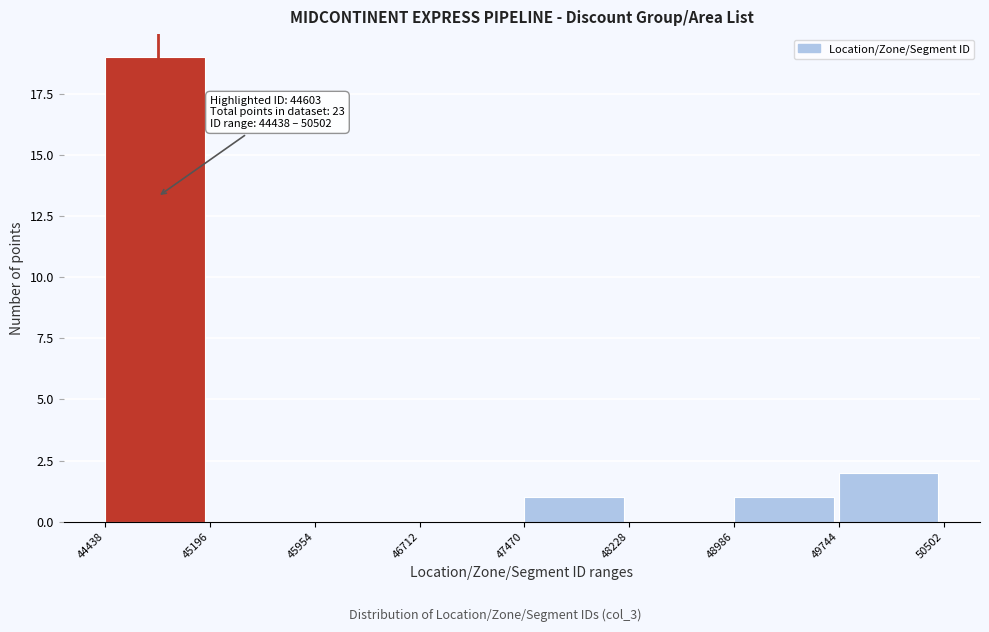

Which range on the x-axis has the tallest bar?

44438 to 45196